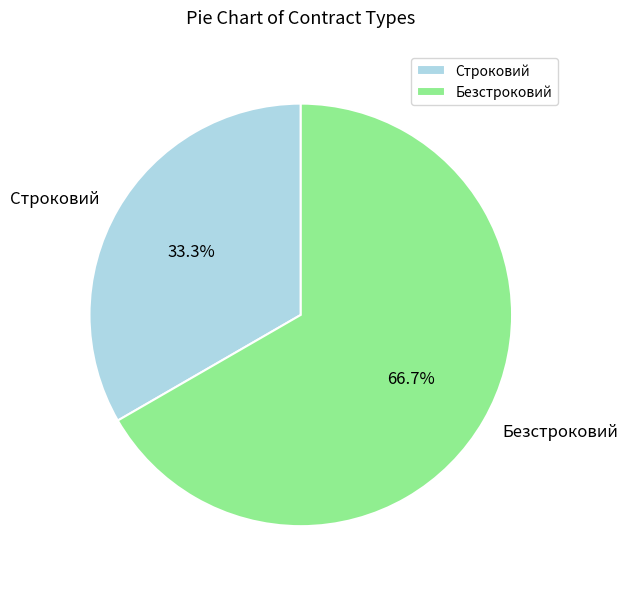

To the nearest percent, what is the difference between the largest and smallest slice percentages?

33%